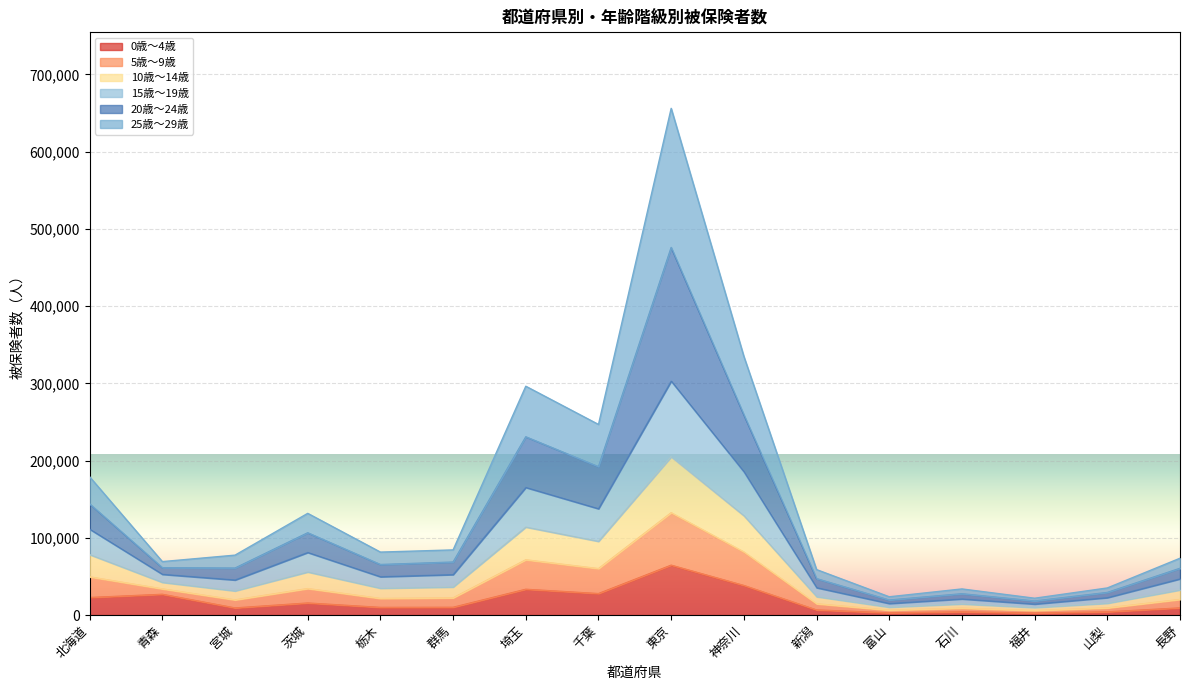

Where is 20歳～24歳 nearest to the value 338871?

神奈川